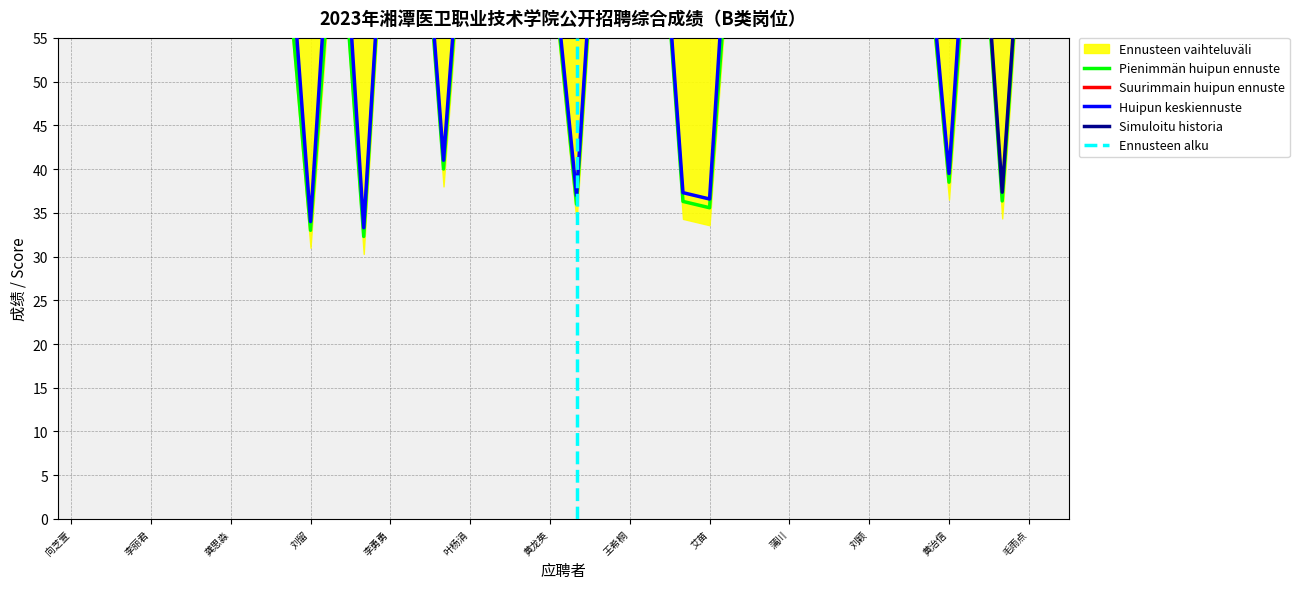

How many interior local valleys does the 综合成绩 series have?

8